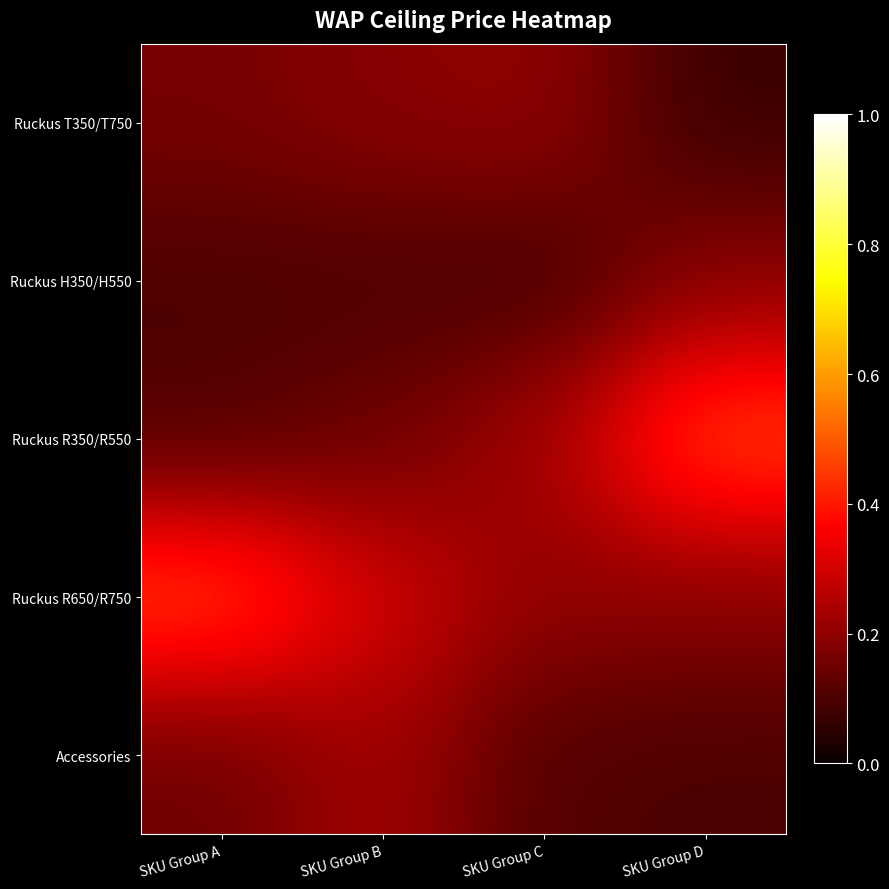

What is the difference between the highest and lowest values at SKU Group A?

0.4